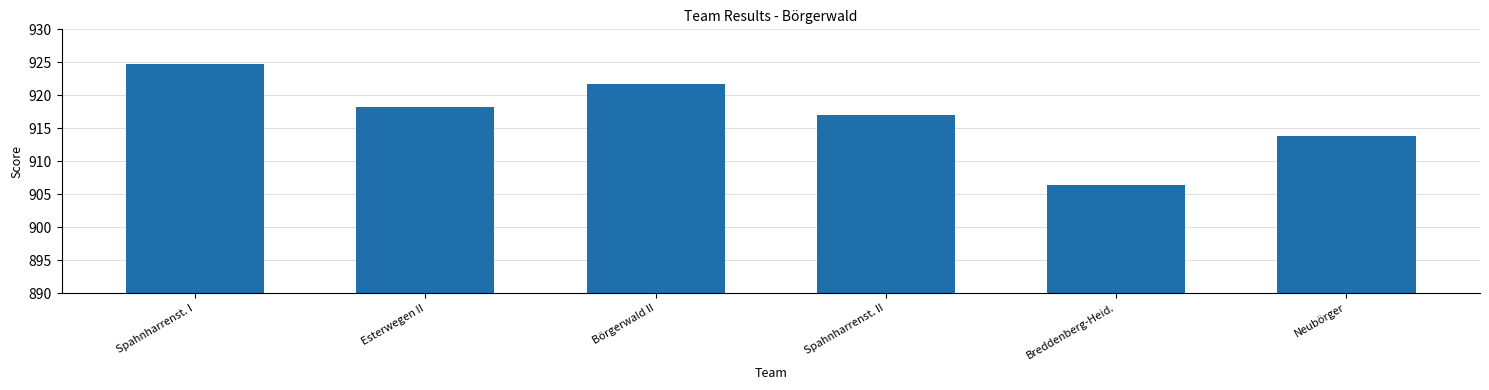

What value does the data have at Esterwegen II?

918.3